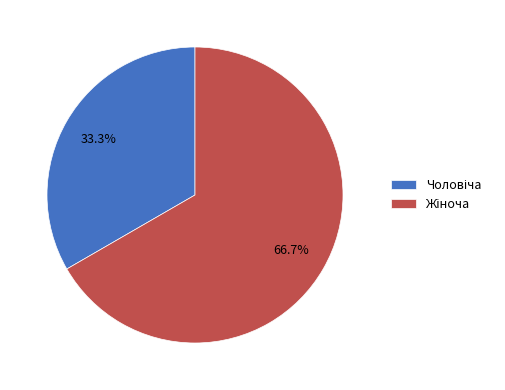

Does any single category account for the majority?

Yes